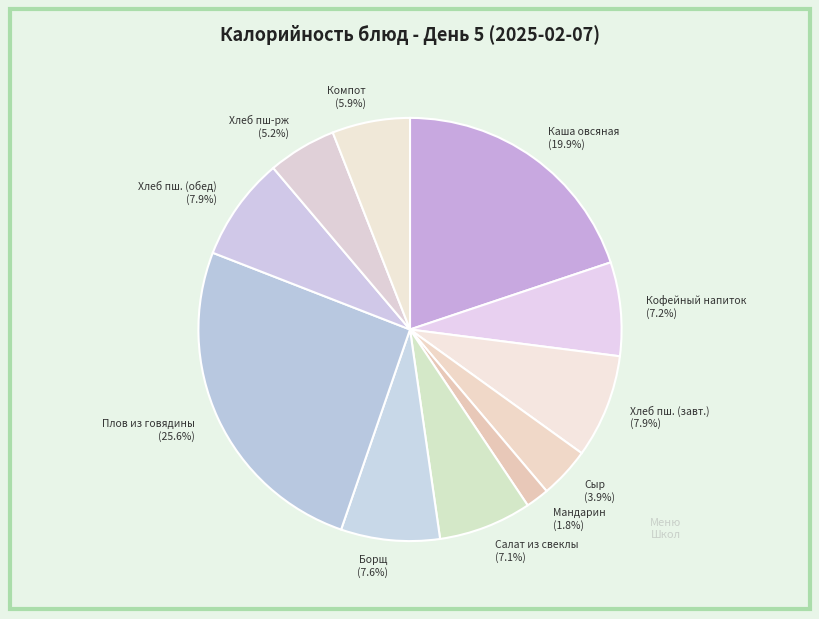

What percentage is NOT represented by Каша овсяная (19.9%)?

80.1%